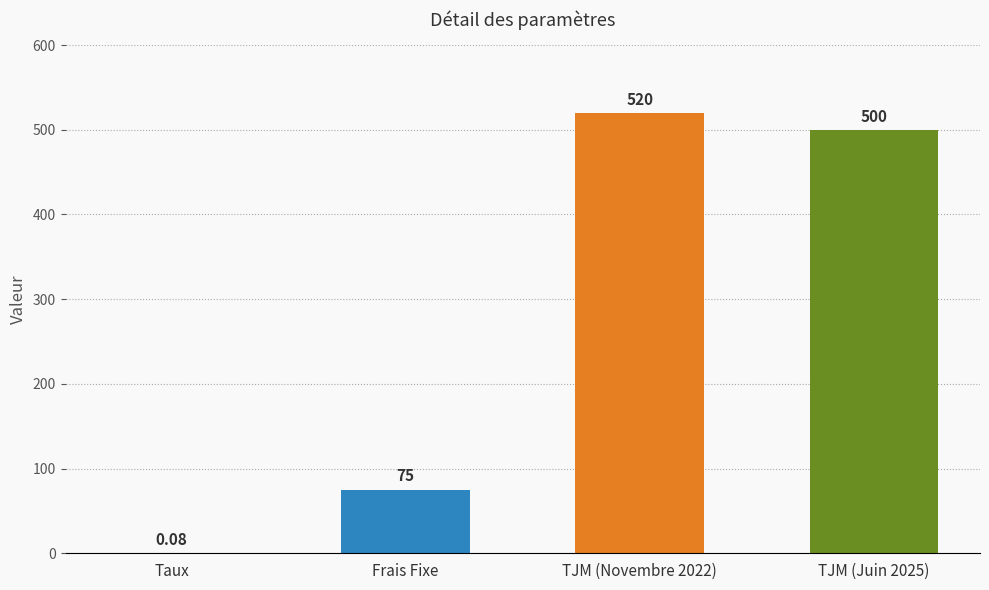

Where does the data first go above 500?

TJM (Novembre 2022)